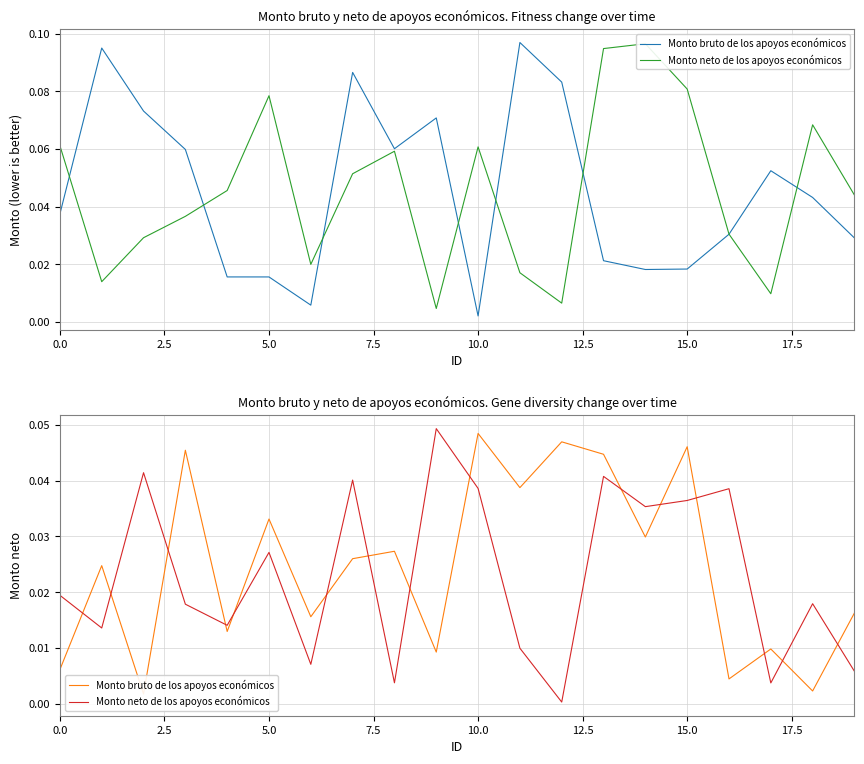

What are all the series names shown in the legend?

Monto bruto de los apoyos económicos, Monto neto de los apoyos económicos